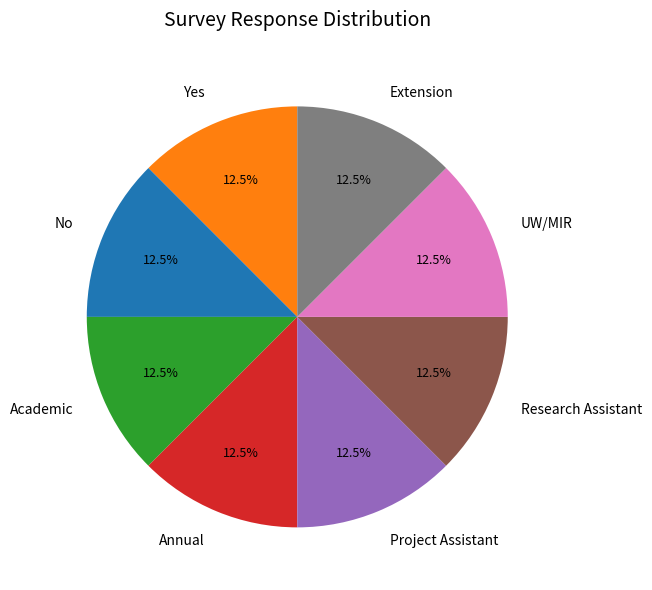

What is the ratio of the value at UW/MIR to the value at No?

1.0